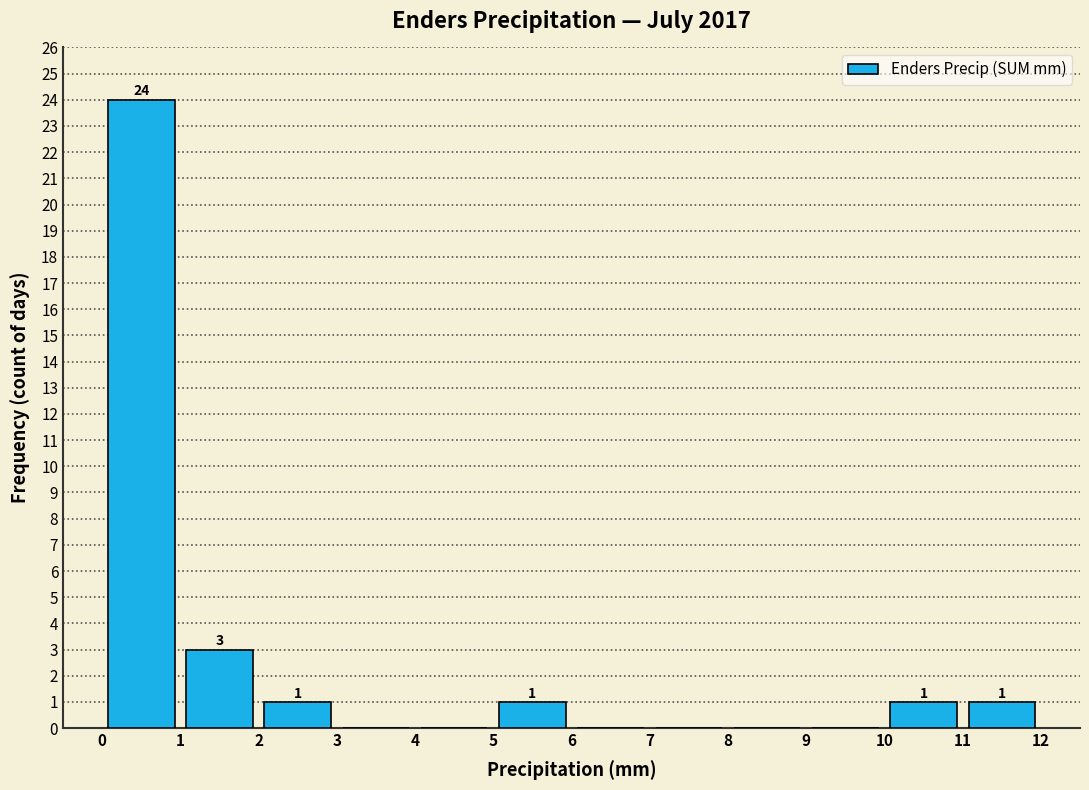

Over which range of the x-axis is the bar tallest?

0 to 1